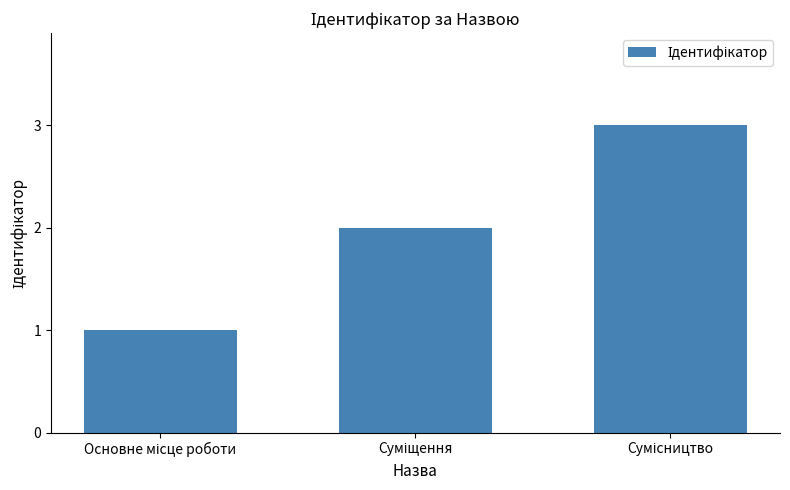

Reading right to left, extract all data points from this chart.

3	2	1